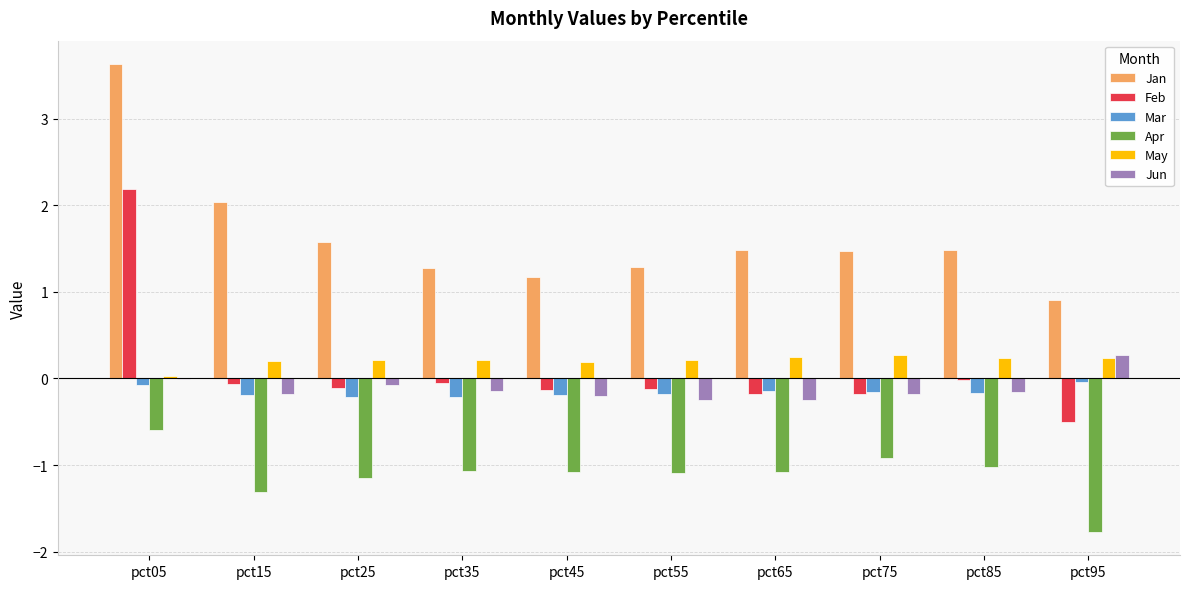

True or false: Feb has a value of -0.5 at pct95.

True